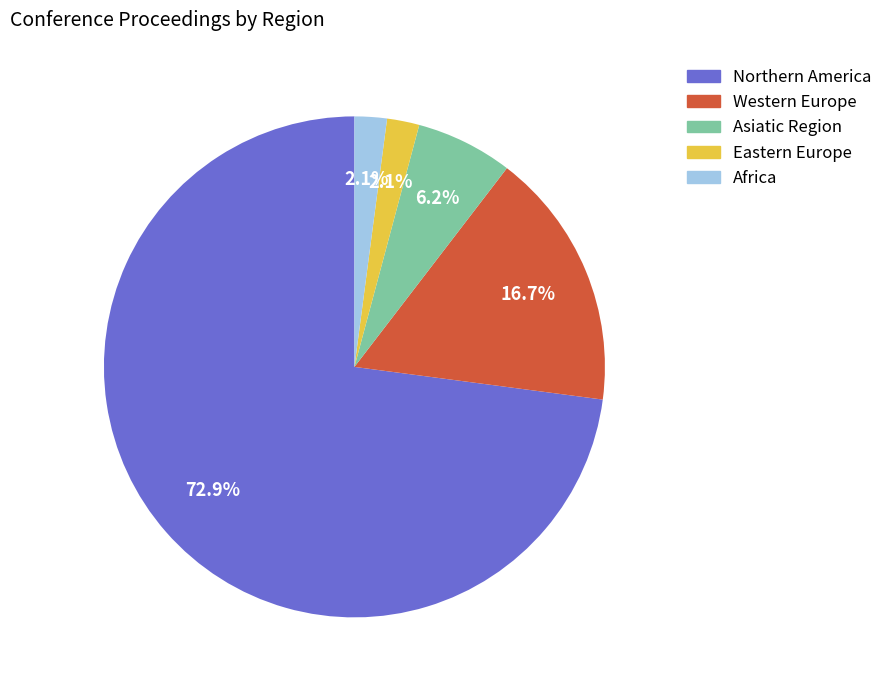

How many segments does this pie chart have?

5